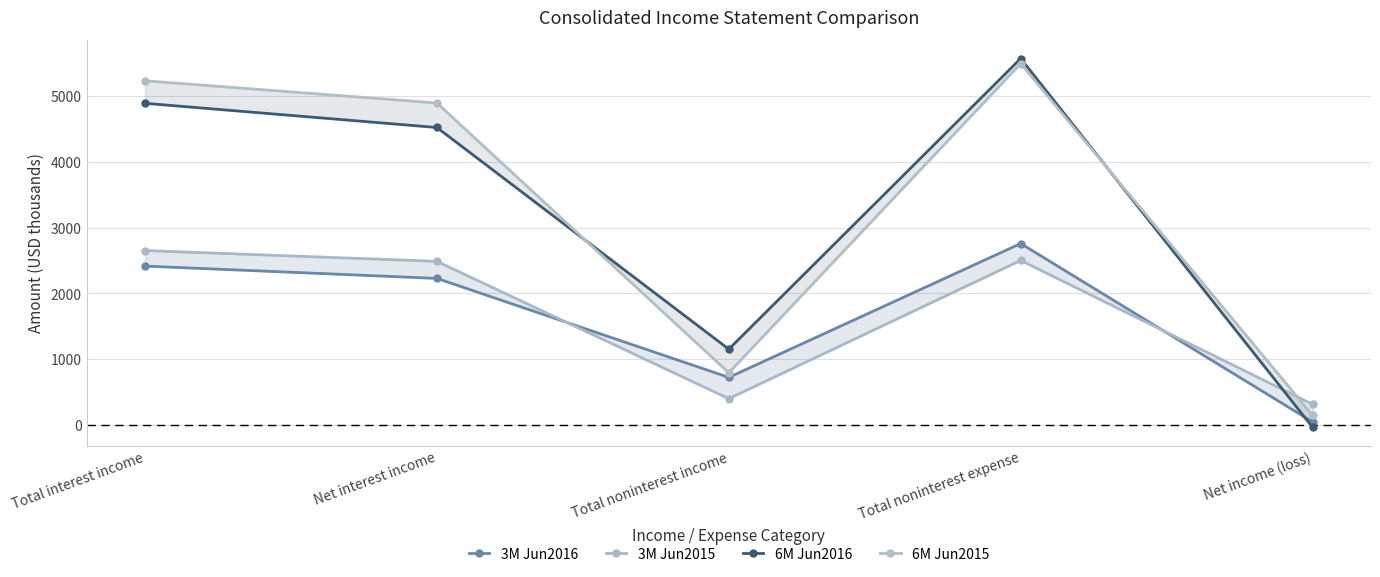

At which category does 3M Jun2015 reach its first local peak?

Total noninterest expense